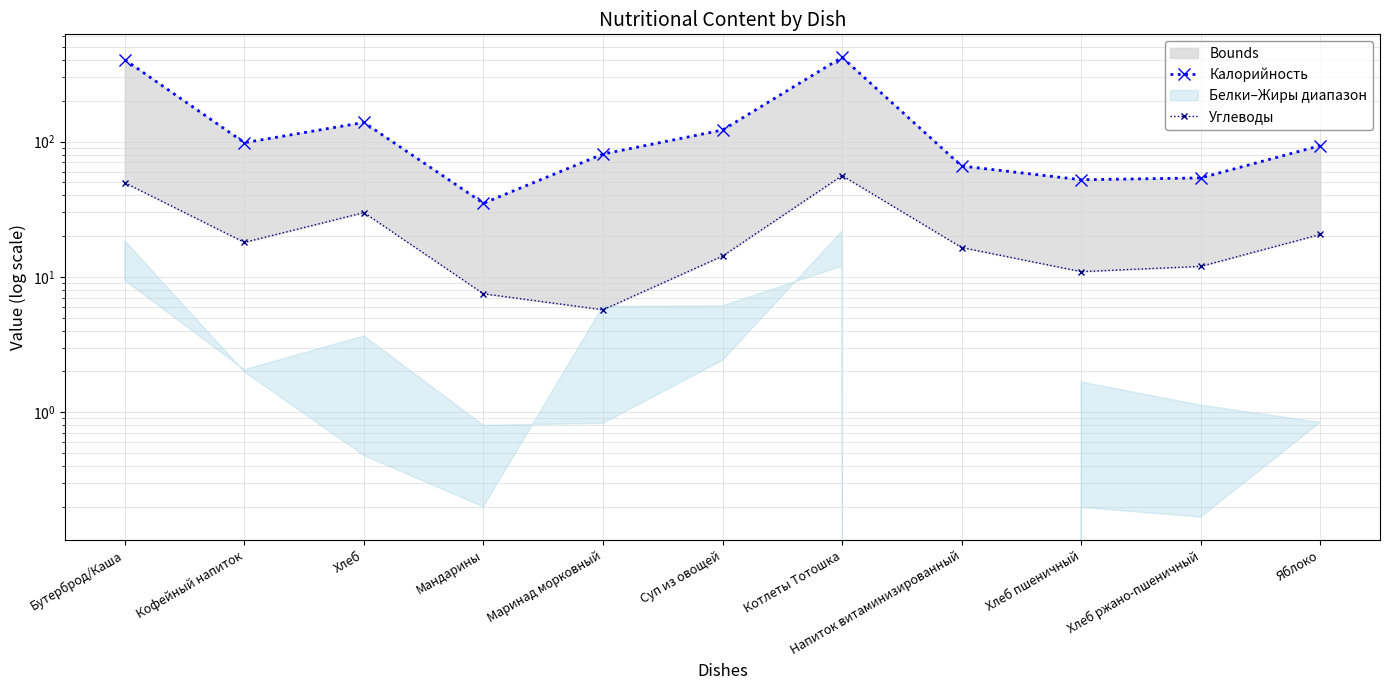

Is it true that Калорийность equals 165.2 at Яблоко?

False